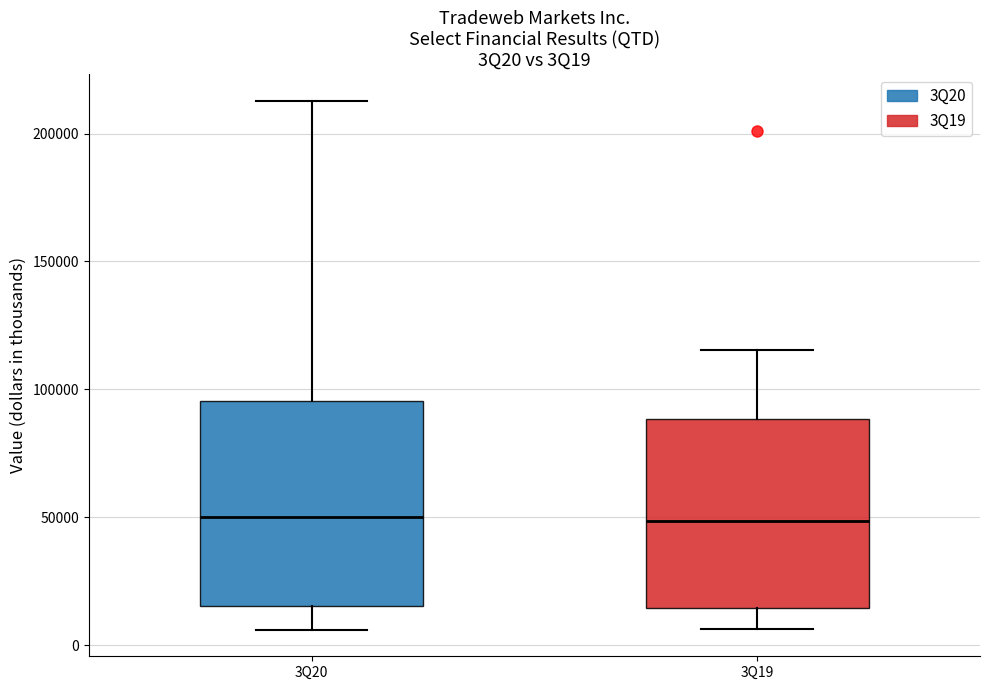

Reading left to right, read every box against the y-axis: the position of its median line, the range the box covers, and the ends of its whiskers. The values are not printed on the chart, so give them approximately, as read against the axis.

3Q20: median 50000, box 15000 to 95000, whiskers 5000 to 215000
3Q19: median 50000, box 15000 to 90000, whiskers 5000 to 115000